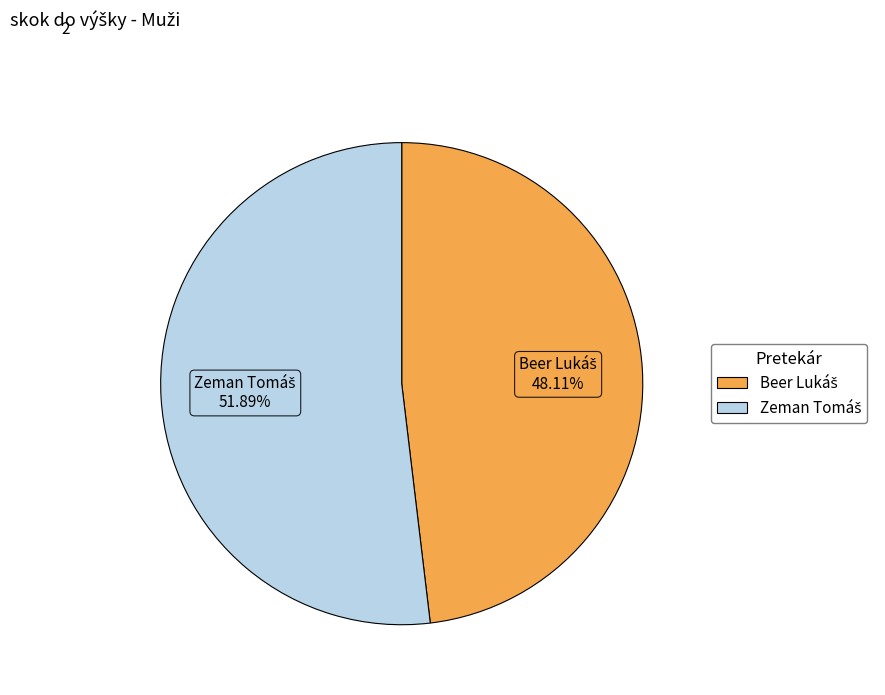

Is there any slice that represents more than half of the pie?

Yes